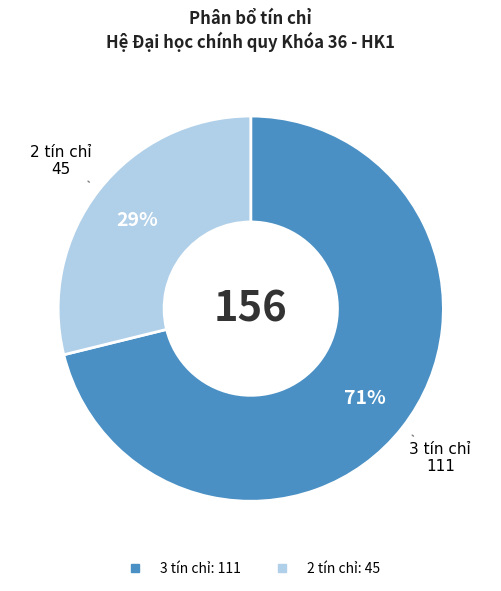

What is the ratio of the value at 2 tín chỉ to the value at 3 tín chỉ?

0.4